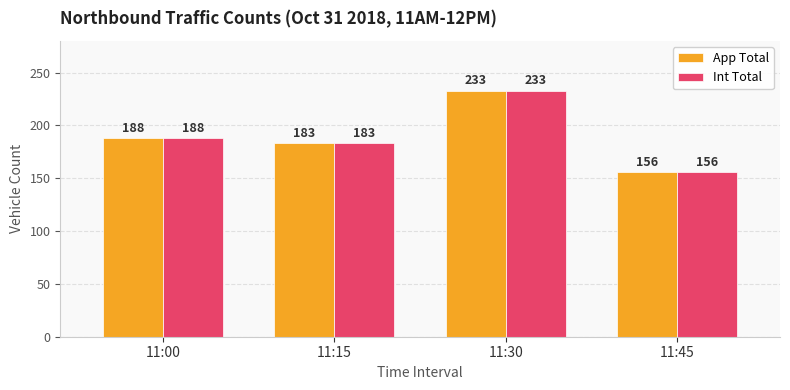

What are all the series names shown in the legend?

App Total, Int Total